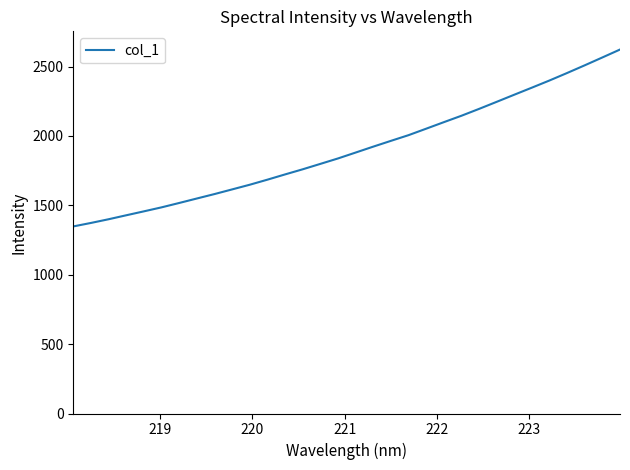

What is the difference between the maximum and minimum values?

1274.5